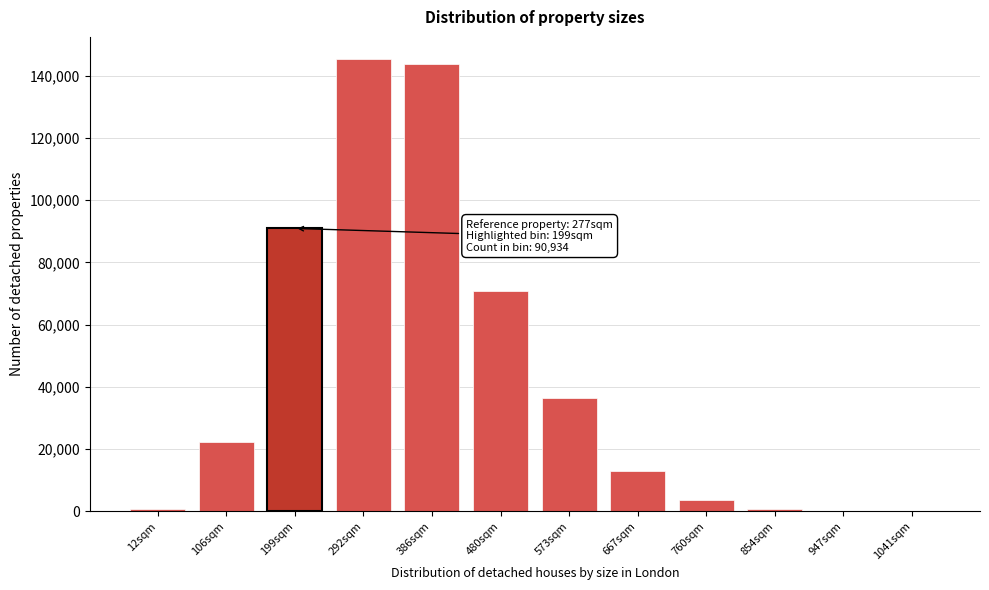

Which has a higher value, 667sqm or 106sqm?

106sqm